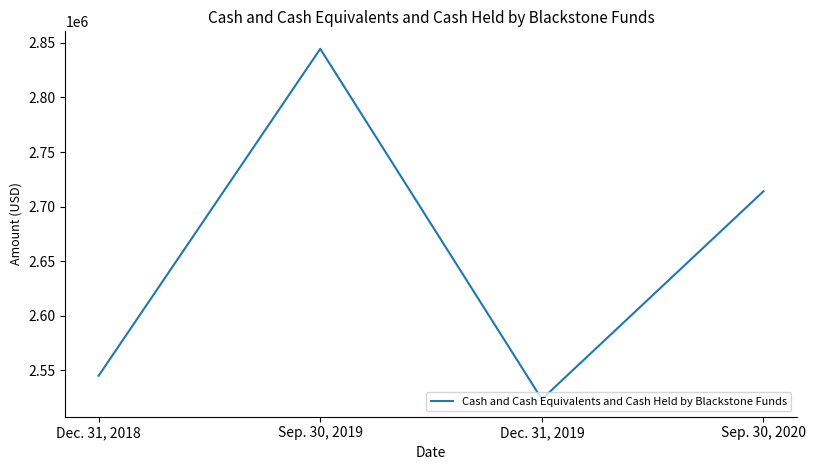

Is this an area chart (filled region under the line)?

No